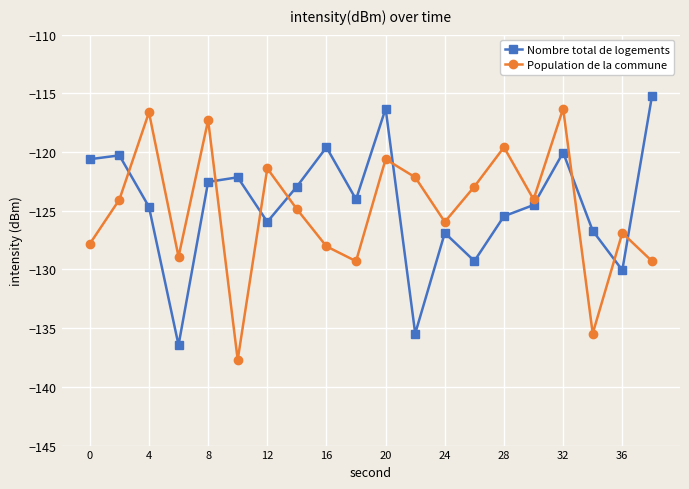

How many times do Nombre total de logements and Population de la commune cross each other?

8